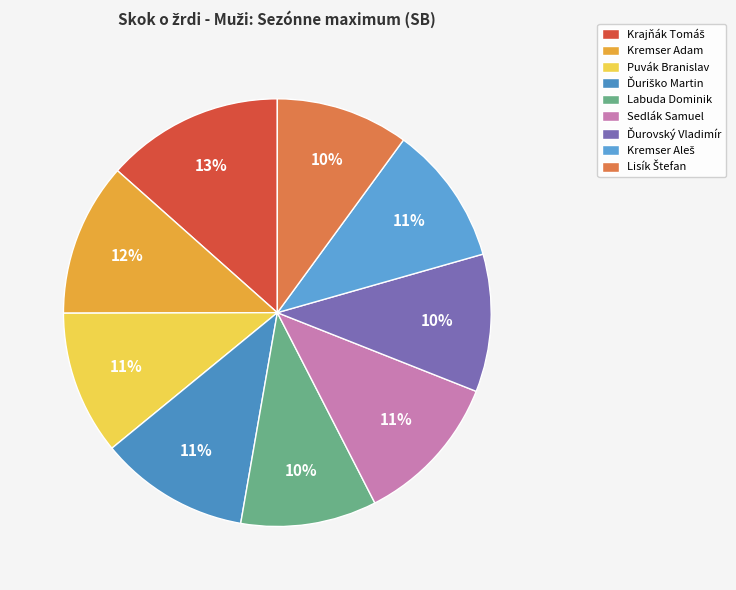

Is there any slice that represents more than half of the pie?

No